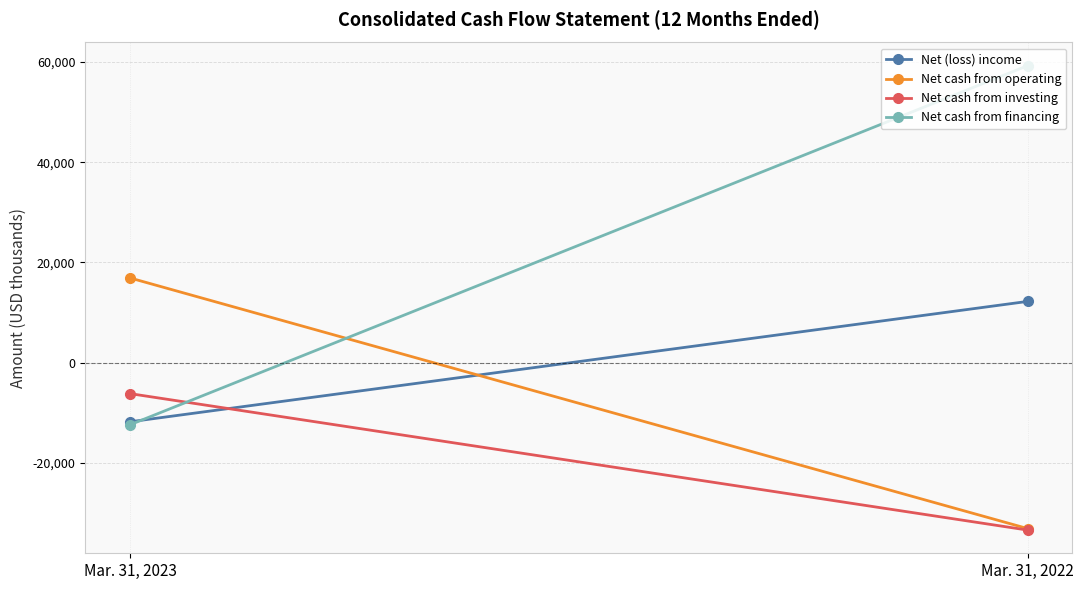

What is the approximate value of Net cash from investing at Mar. 31, 2022, to the nearest 50?

-33400